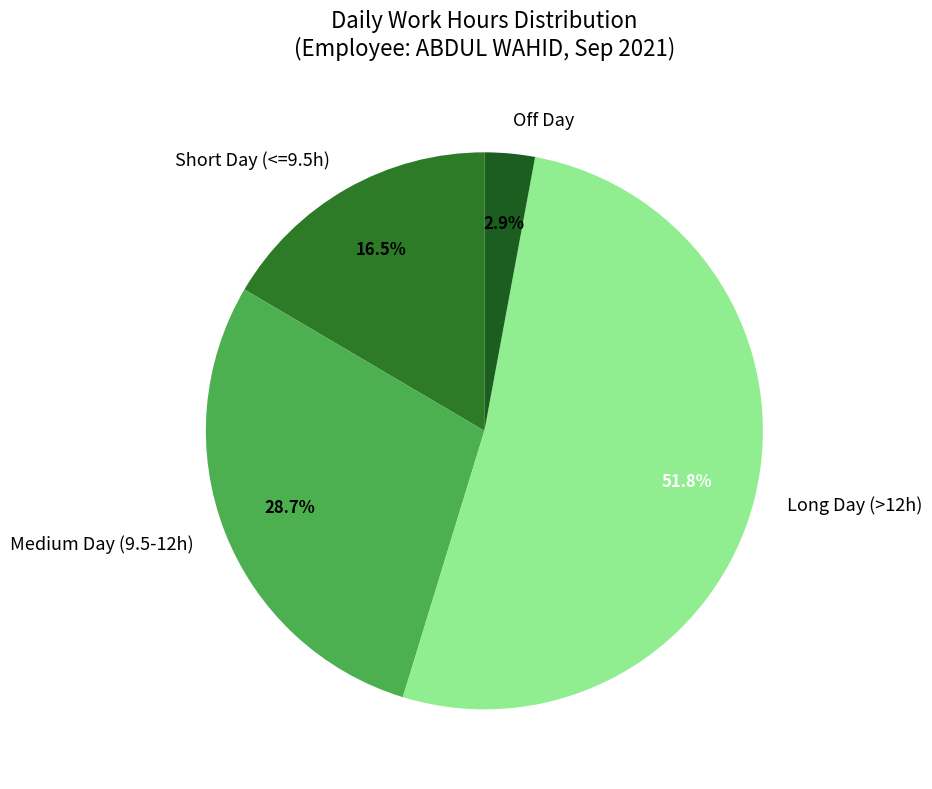

What is the majority slice?

Long Day (>12h)